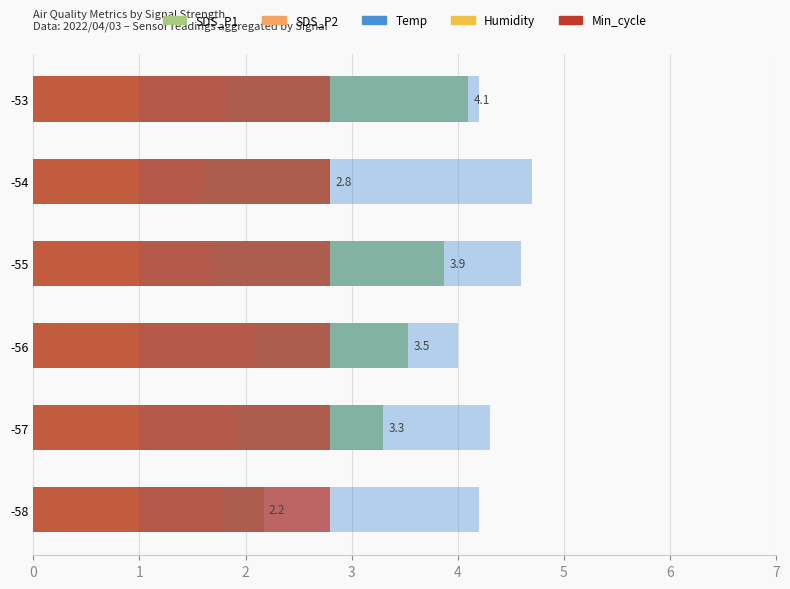

How many data points in SDS_P1 are less than 3?

2